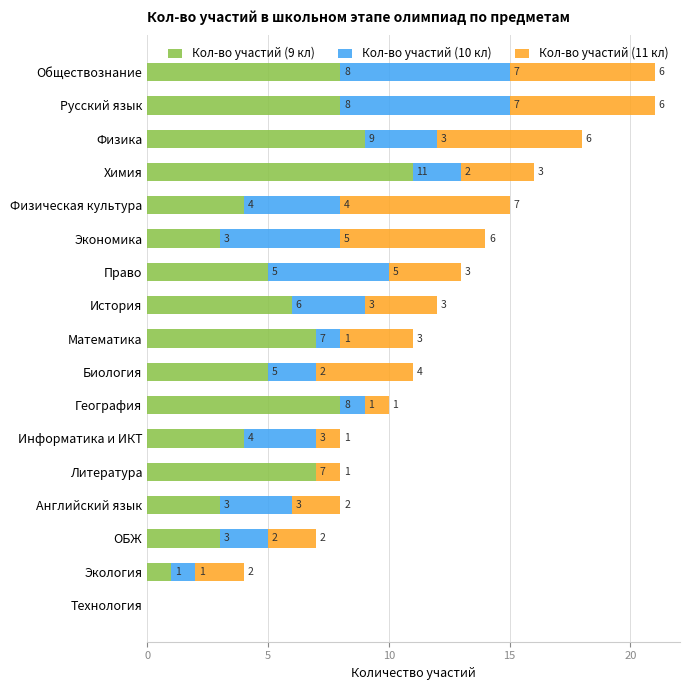

What is the total value across all series at Экология?

4